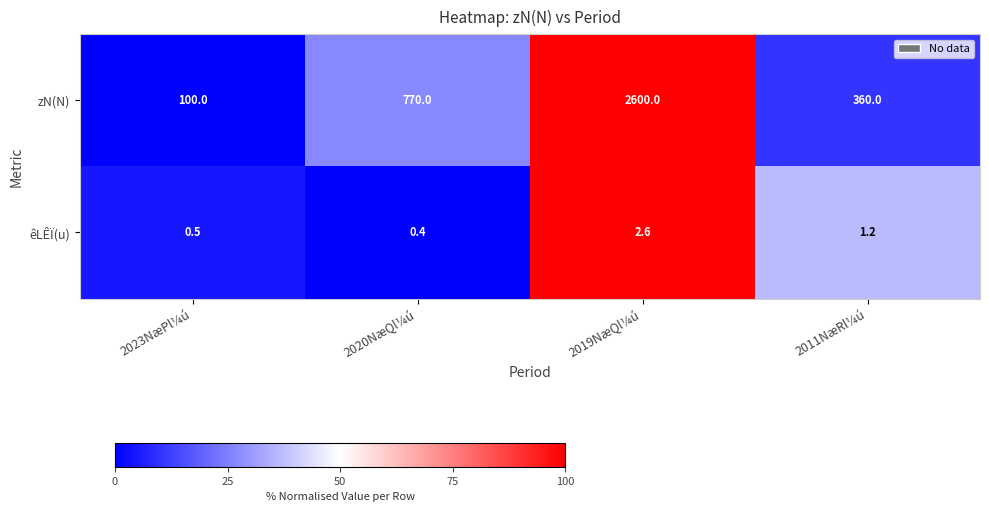

True or false: zN(N) has a value of 204.7 at 2020NæQl¼ú.

False